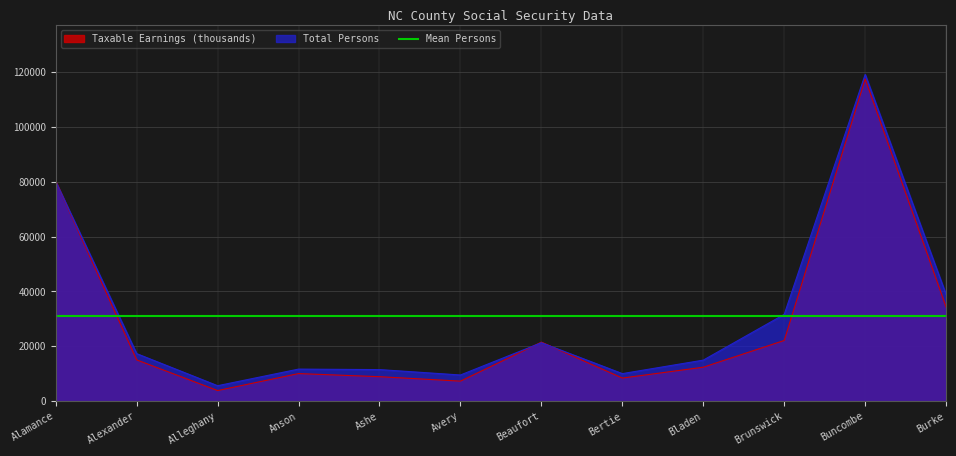

Where does the Total Persons series first go above 17334?

Alamance